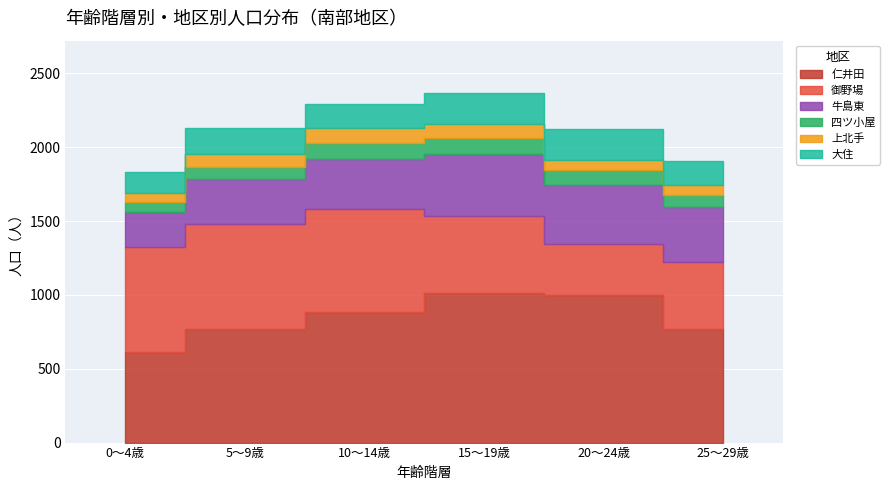

How many values in the 大住 series exceed 181?

2